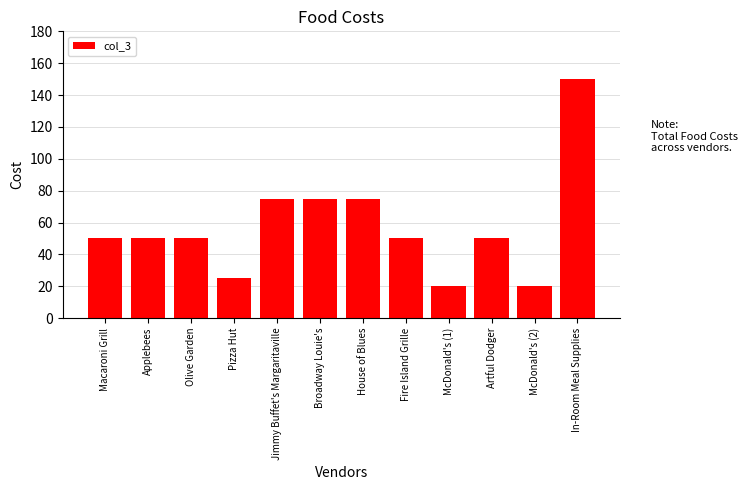

Count the number of categories in the chart.

12